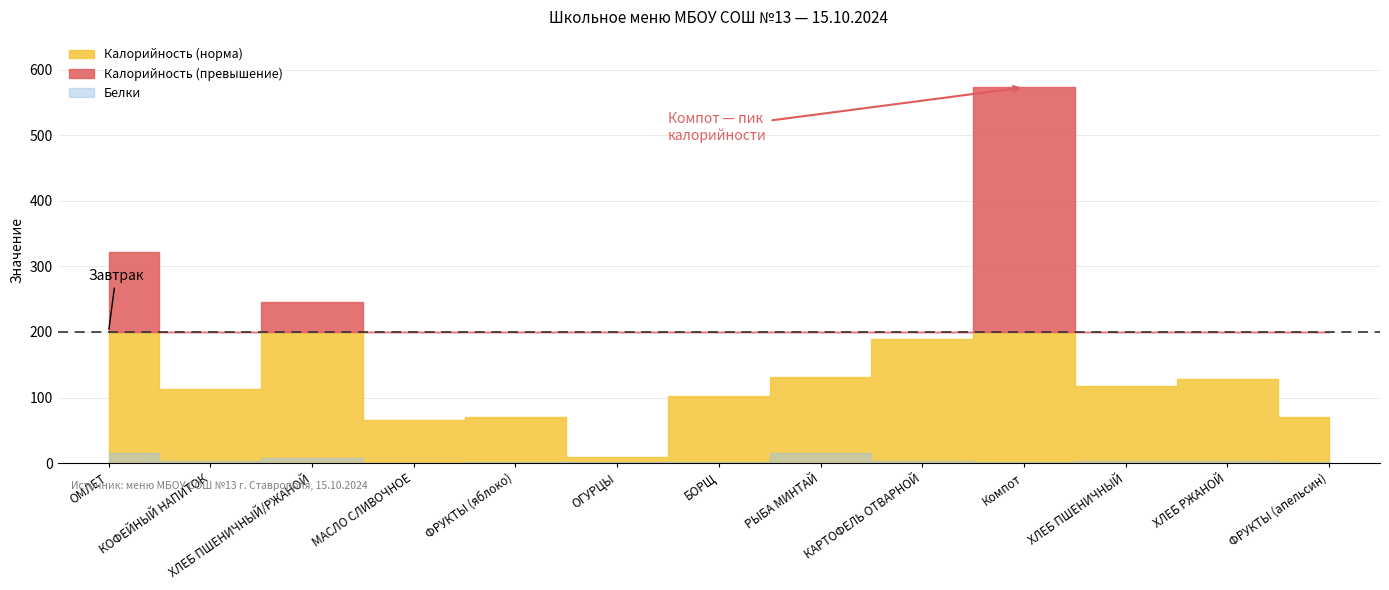

Between БОРЩ and КАРТОФЕЛЬ ОТВАРНОЙ, which series saw the biggest shift?

Калорийность